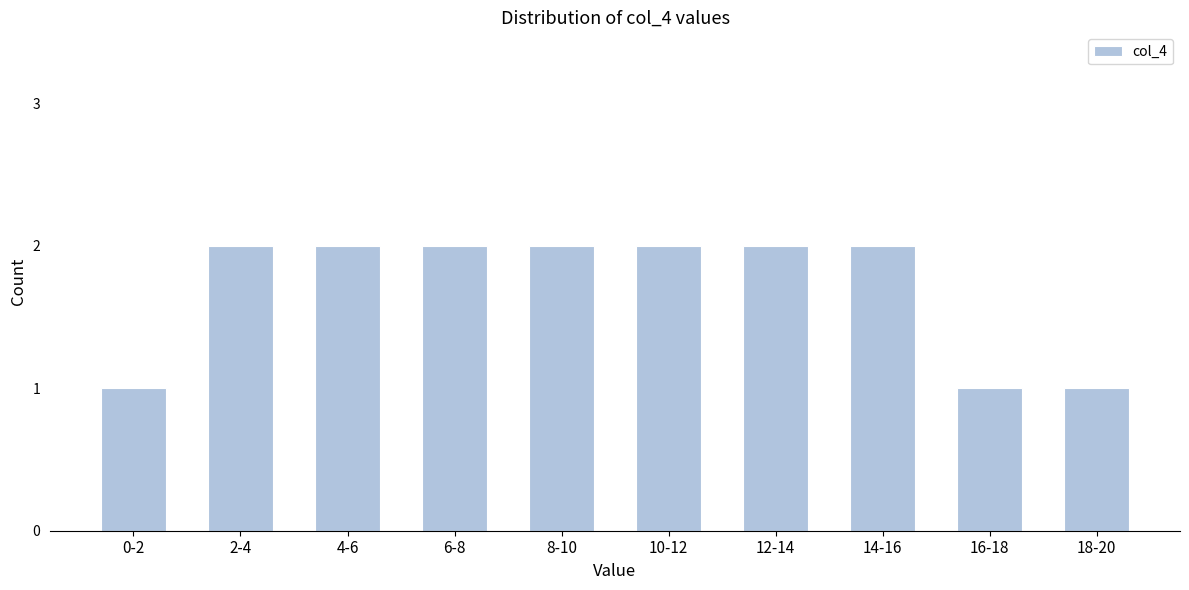

Reading left to right, transcribe all the data shown in this chart.

1	2	2	2	2	2	2	2	1	1